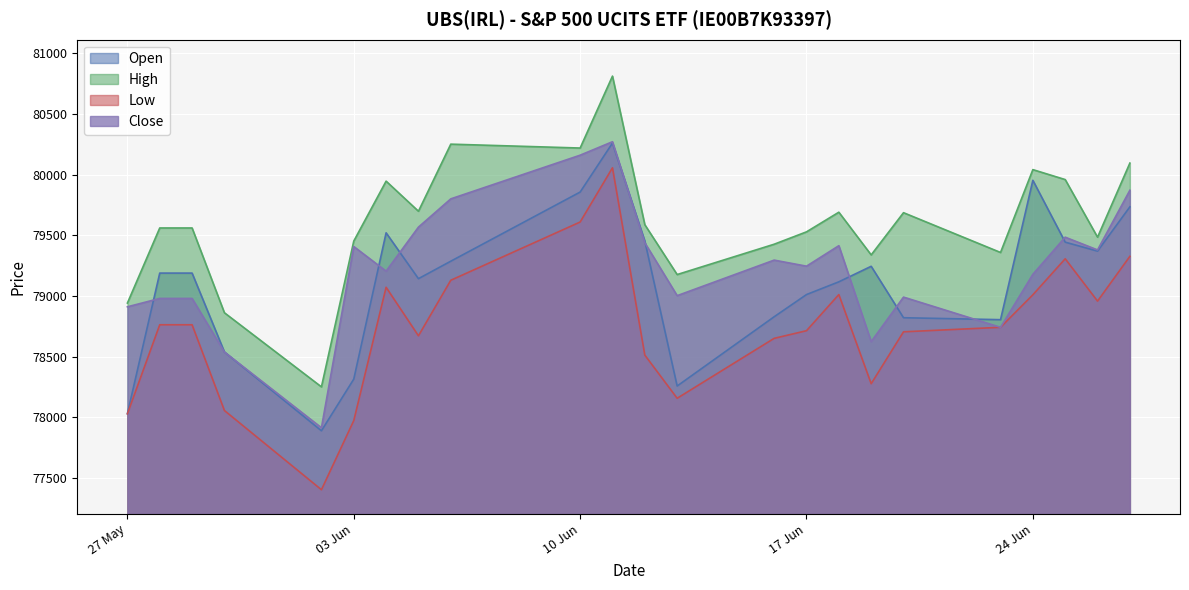

How many lines are shown in the chart?

4